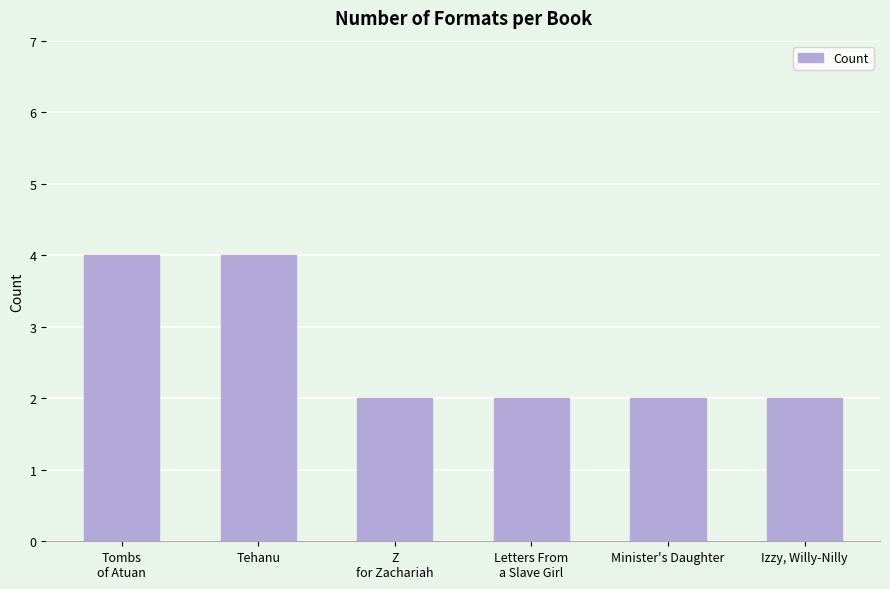

What is the difference between the maximum and minimum values?

2